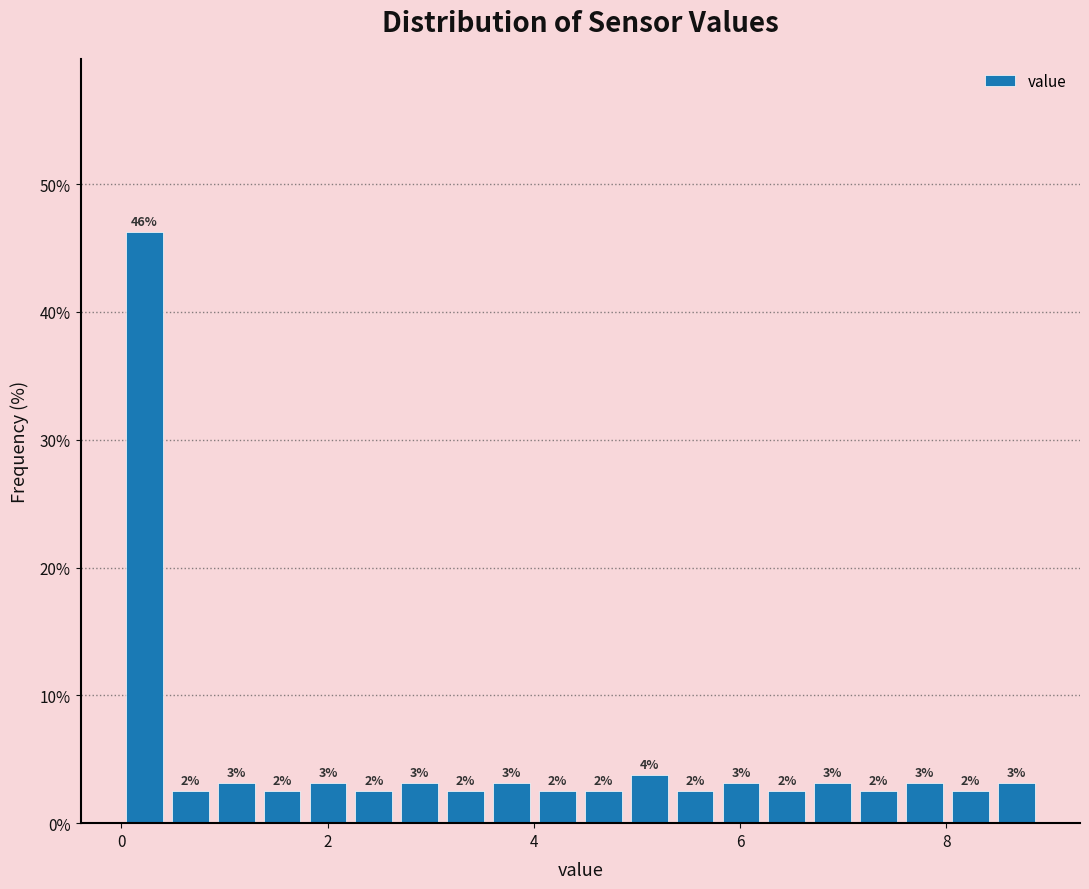

Around what value on the x-axis is the tallest bar? Give the approximate position of its centre, as read against the axis.

0.2